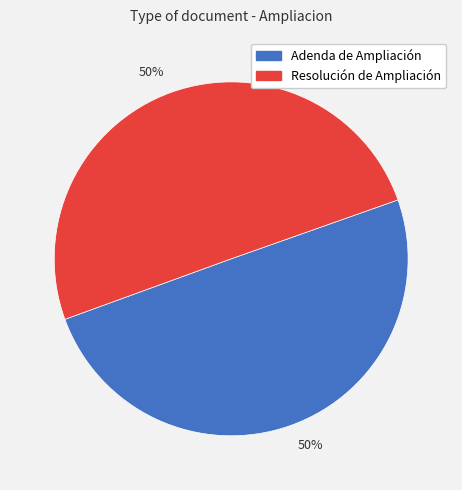

Count the number of slices in the pie.

2